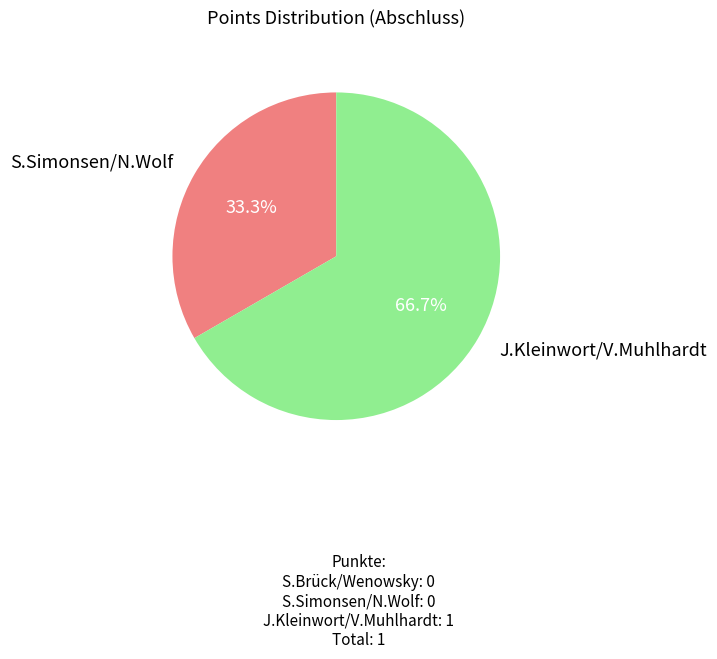

To the nearest percent, what is the difference between the largest and smallest slice percentages?

33%